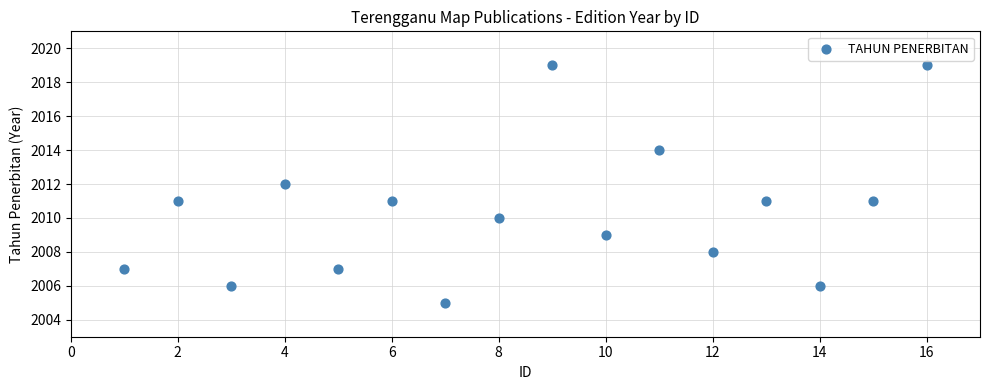

What is the range of Y values (max minus min)?

14